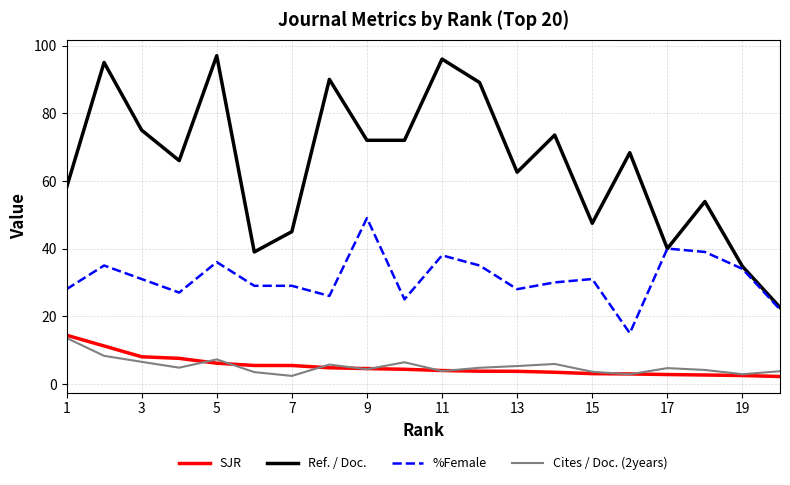

Which series has the largest total across all categories?

Ref. / Doc.